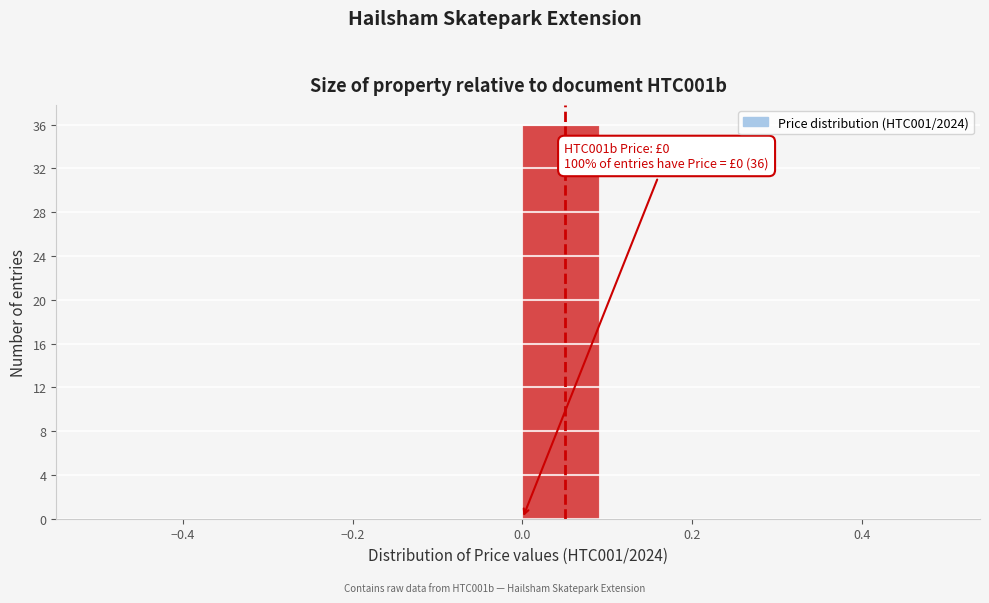

Over which range of the x-axis is the bar tallest?

0.0 to 0.1